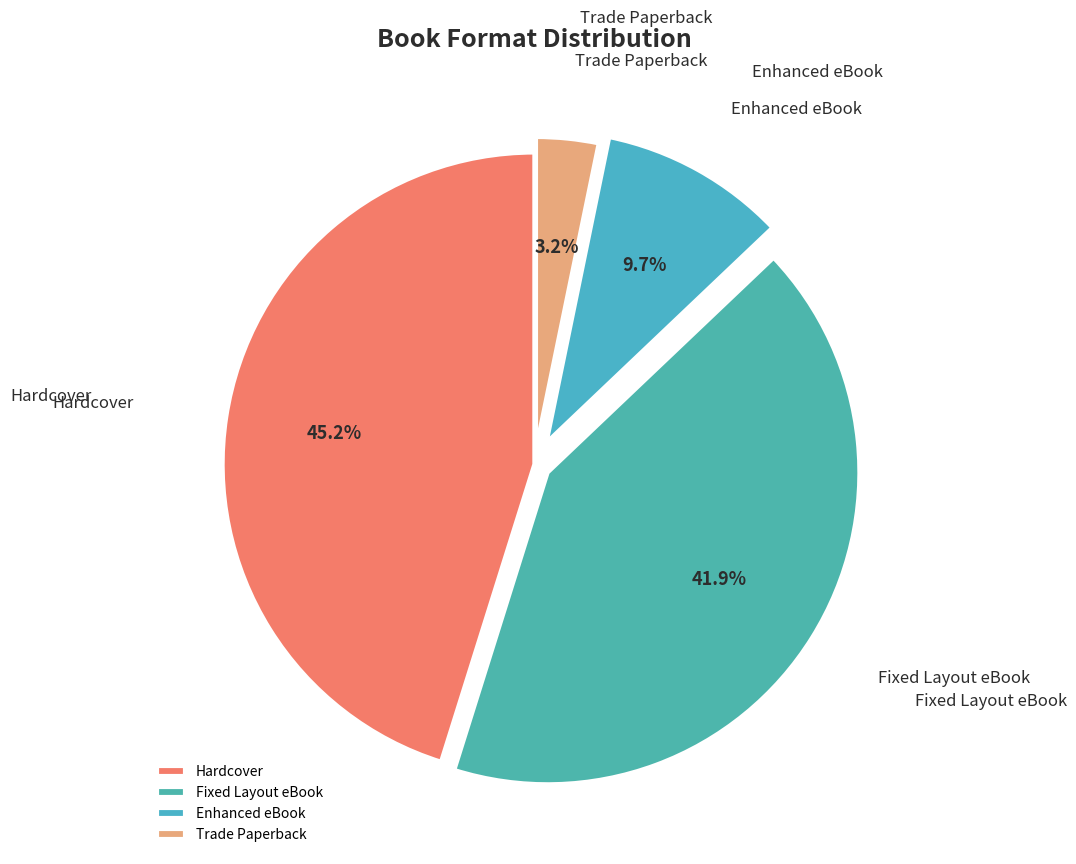

Is there a majority slice in this chart?

No